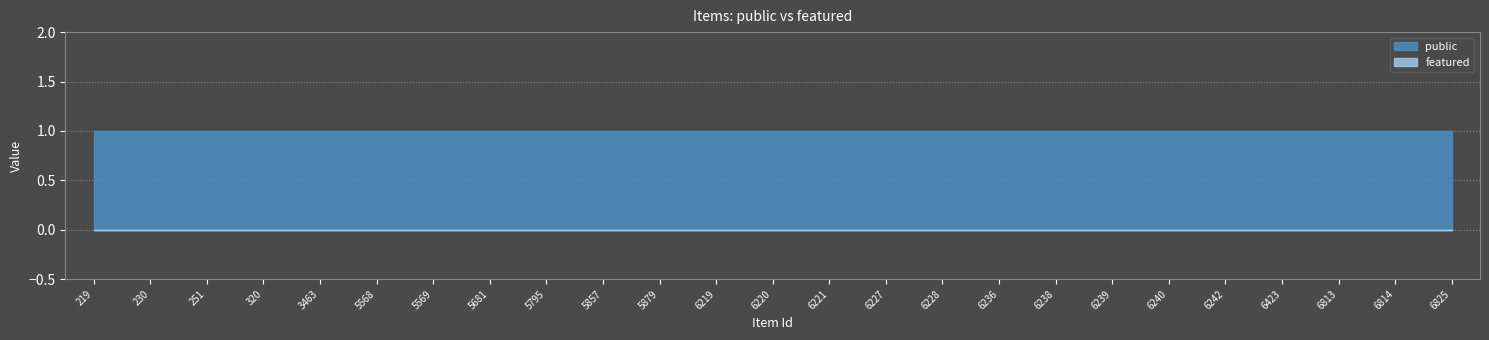

Between 6239 and 6825, which series saw the biggest shift?

public